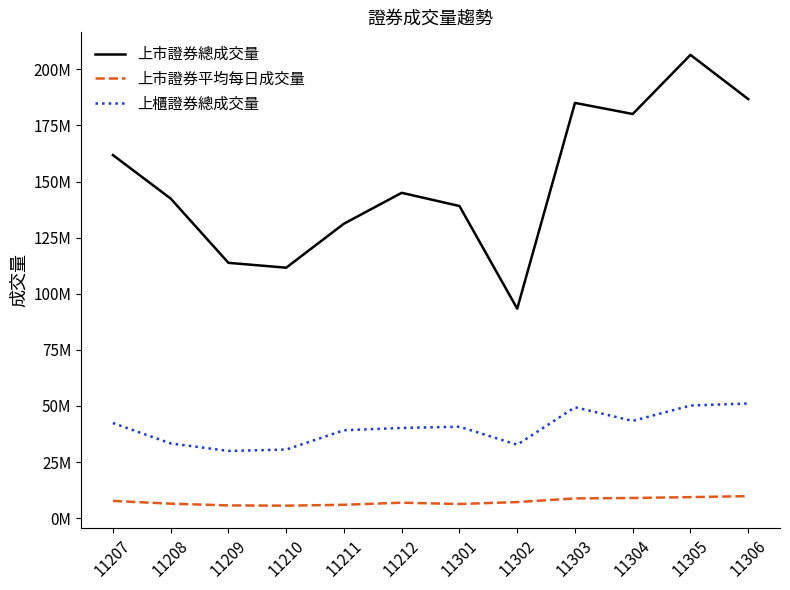

What is the difference between the 上櫃證券總成交量 values at 11305 and 11209?

20226835